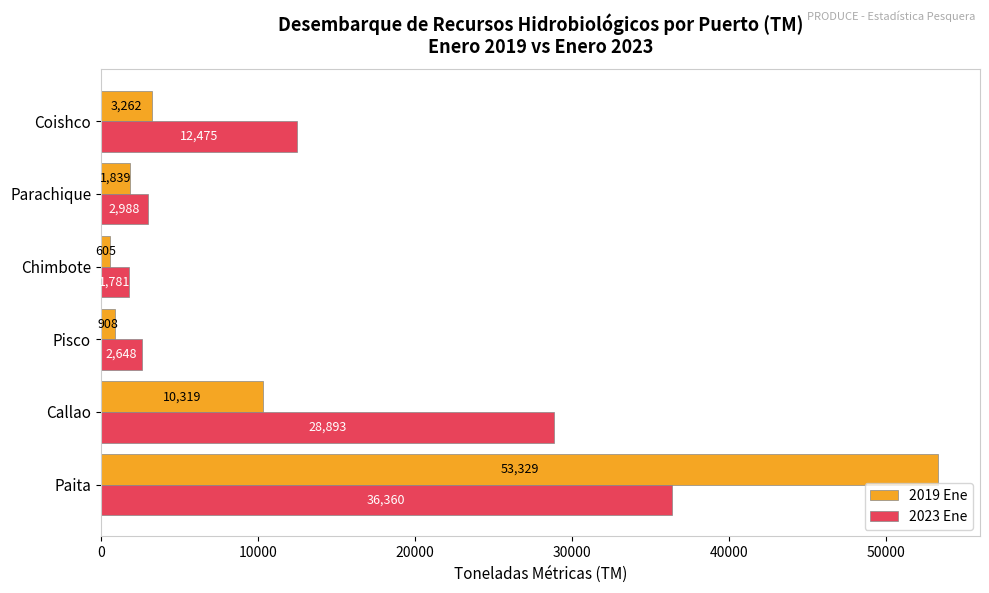

Which series has the largest total across all categories?

2023 Ene